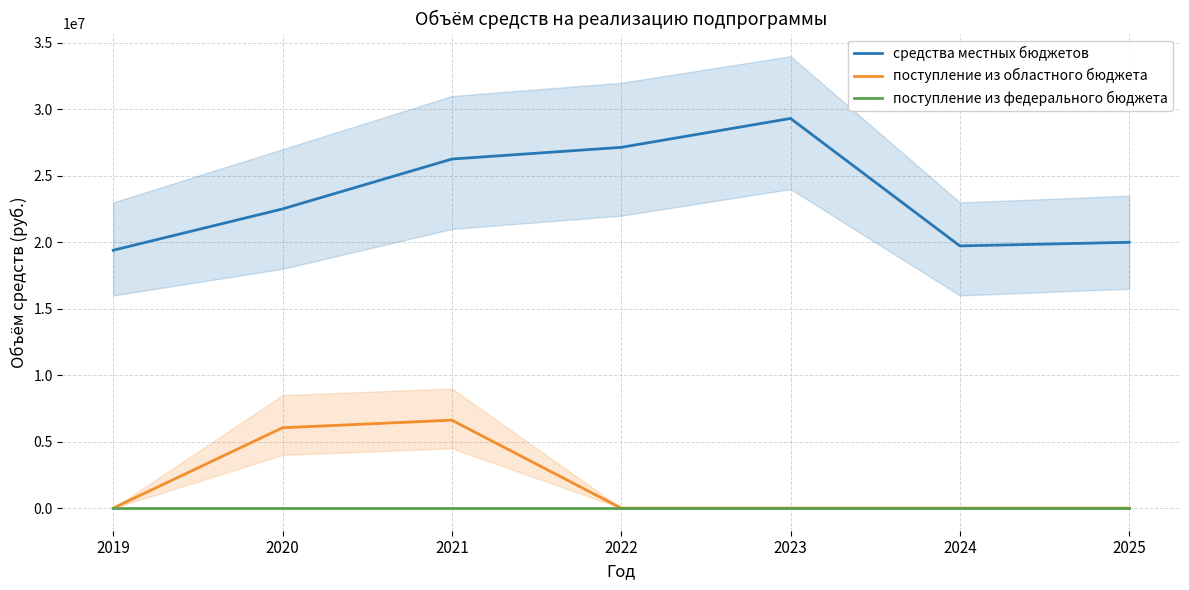

At 2025, list the series in order from largest to smallest.

средства местных бюджетов, поступление из областного бюджета, поступление из федерального бюджета